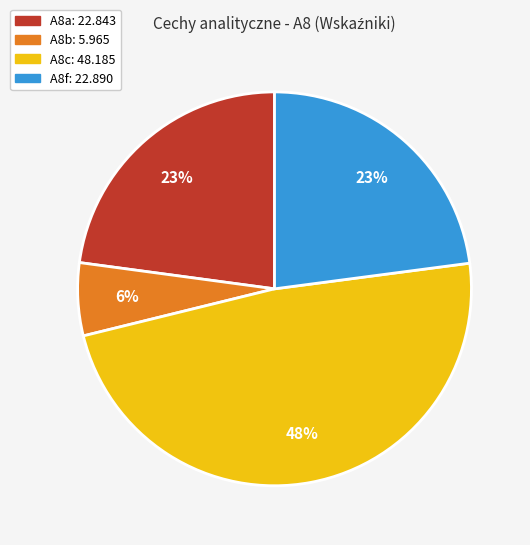

What is the largest slice in the pie chart?

A8c